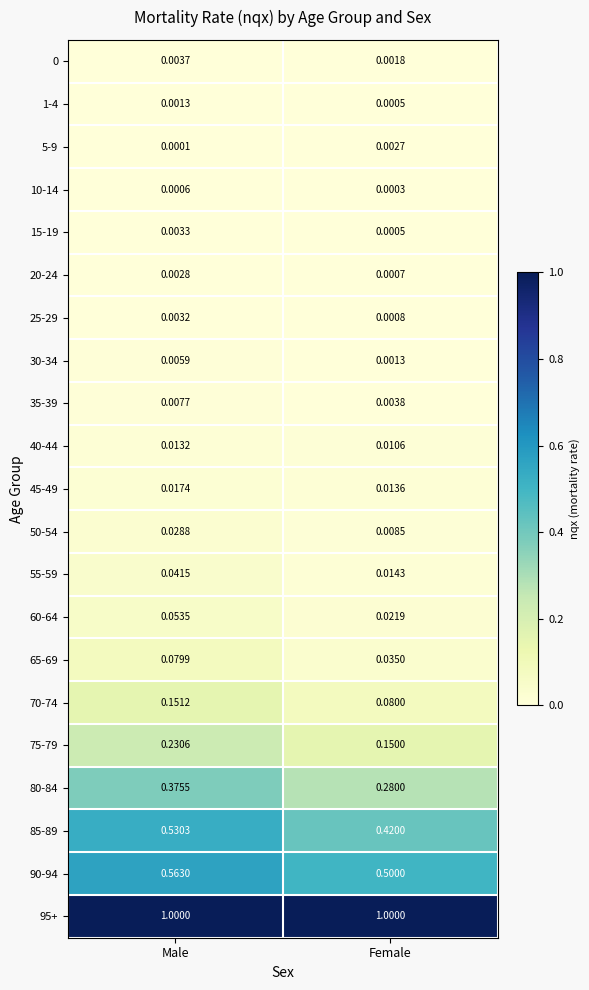

Is the value of 75-79 at Female greater than the value of 80-84 at Female?

No